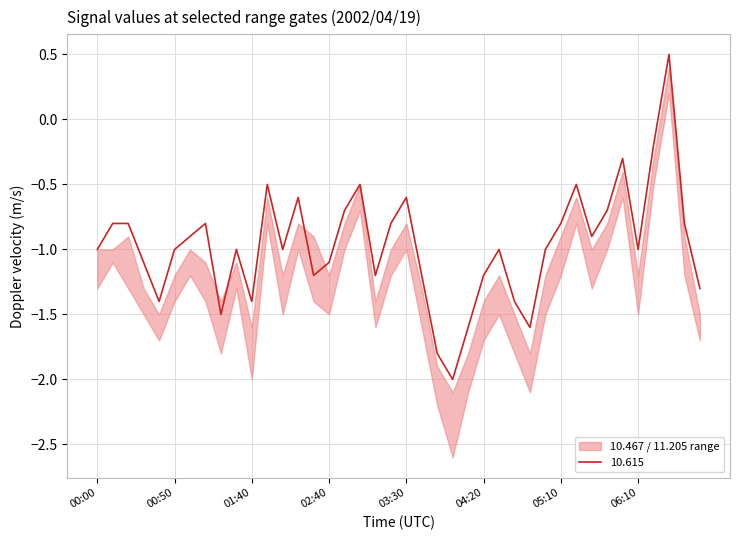

Reading left to right, list all the values displayed in this chart.

10.467: -1.0	-1.0	-0.9	-1.3	-1.5	-1.2	-1.0	-1.1	-1.4	-1.1	-1.6	-0.6	-1.2	-0.8	-0.9	-1.2	-0.8	-0.5	-1.4	-1.0	-0.8	-1.3	-1.9	-2.1	-1.8	-1.4	-1.2	-1.5	-1.8	-1.2	-0.9	-0.6	-1.0	-0.8	-0.4	-1.2	-0.3	0.4	-0.9	-1.5
10.615: -1.0	-0.8	-0.8	-1.1	-1.4	-1.0	-0.9	-0.8	-1.5	-1.0	-1.4	-0.5	-1.0	-0.6	-1.2	-1.1	-0.7	-0.5	-1.2	-0.8	-0.6	-1.2	-1.8	-2.0	-1.6	-1.2	-1.0	-1.4	-1.6	-1.0	-0.8	-0.5	-0.9	-0.7	-0.3	-1.0	-0.2	0.5	-0.8	-1.3
11.205: -1.3	-1.1	-1.3	-1.5	-1.7	-1.4	-1.2	-1.4	-1.8	-1.3	-2.0	-0.8	-1.5	-1.0	-1.4	-1.5	-1.0	-0.7	-1.6	-1.2	-1.0	-1.6	-2.2	-2.6	-2.1	-1.7	-1.5	-1.8	-2.1	-1.5	-1.2	-0.8	-1.3	-1.0	-0.6	-1.5	-0.5	0.2	-1.2	-1.7